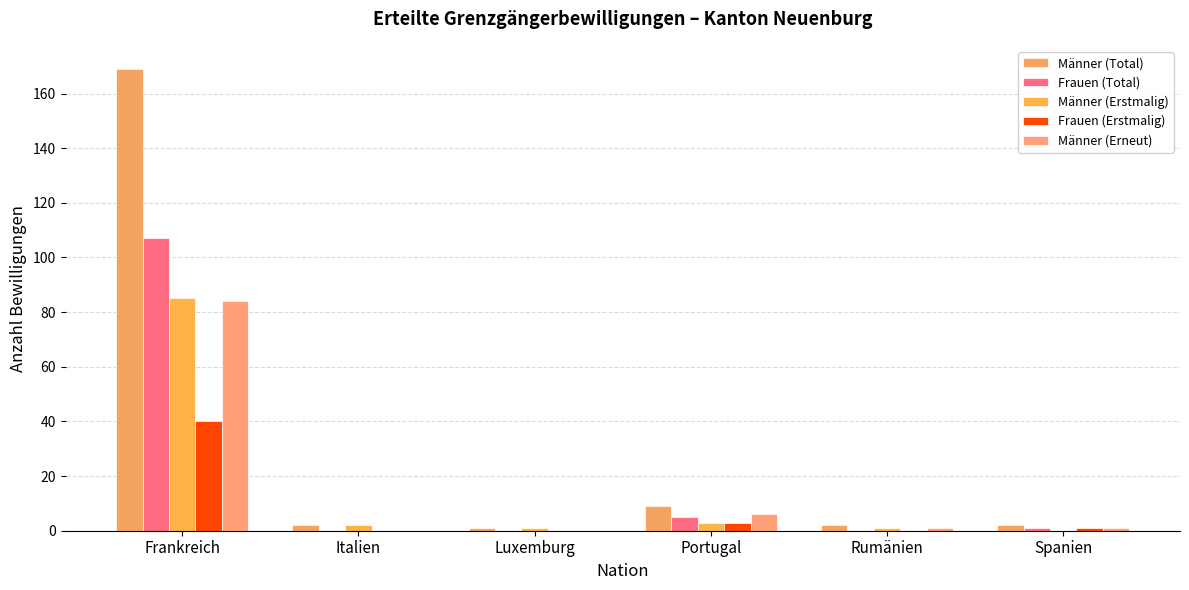

At which label does Männer (Total) first exceed 2?

Frankreich